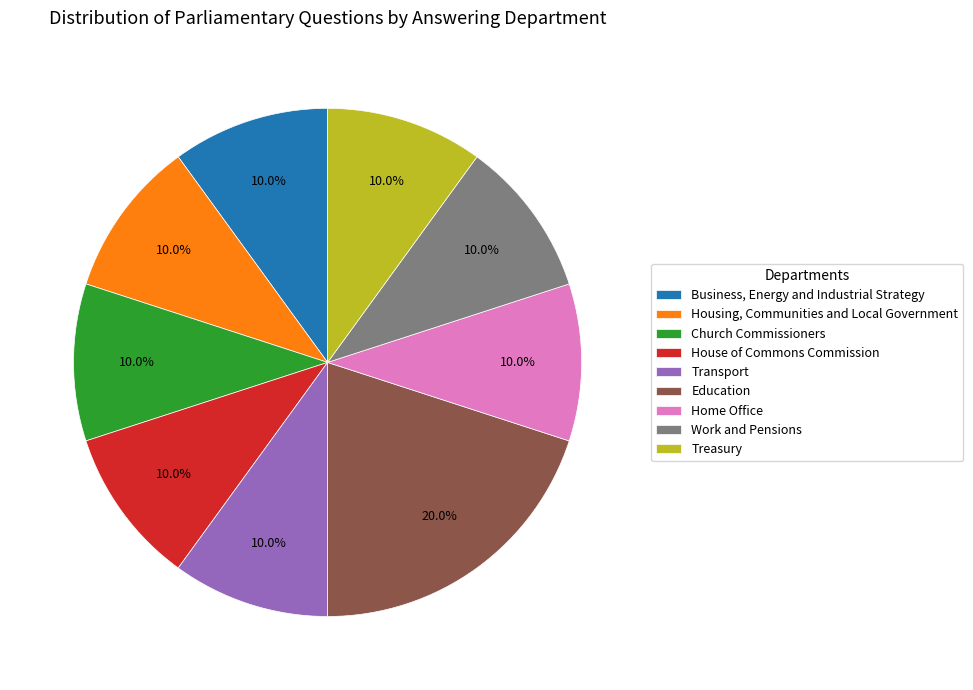

What percentage is the Education slice, to the nearest percent?

20%